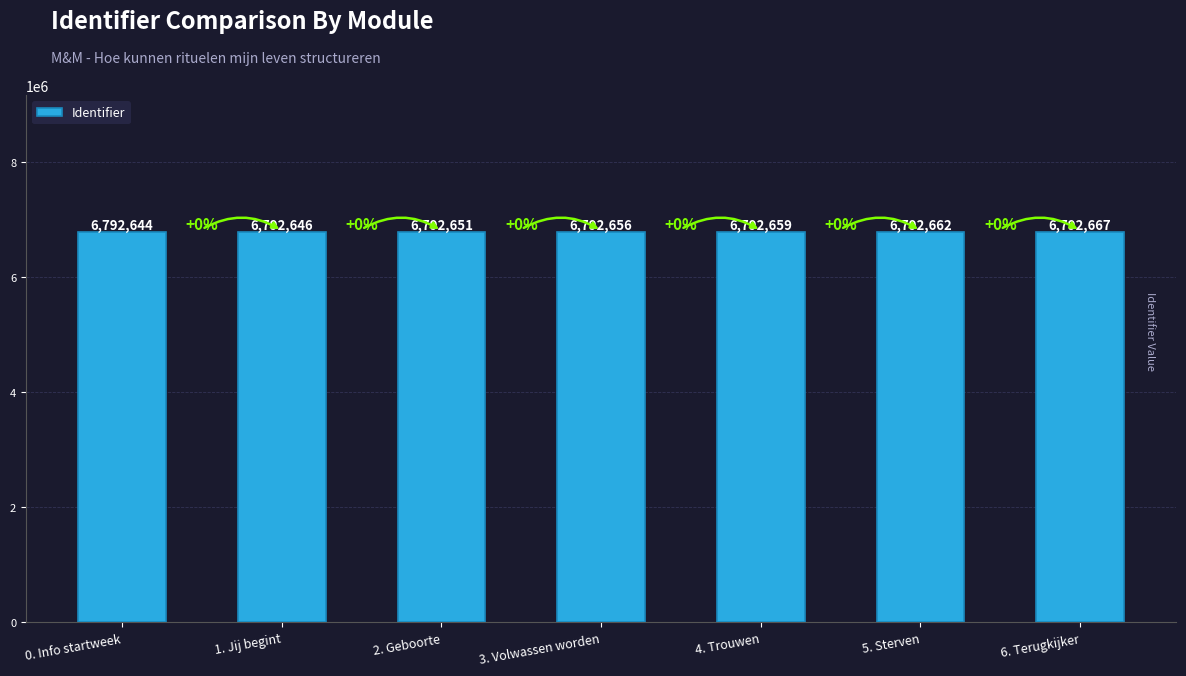

What is the sum of the values at 6. Terugkijker and 5. Sterven?

13585329